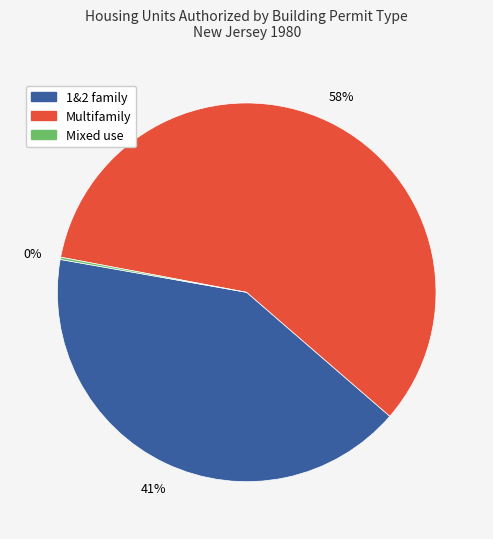

What is the largest slice in the pie chart?

Multifamily